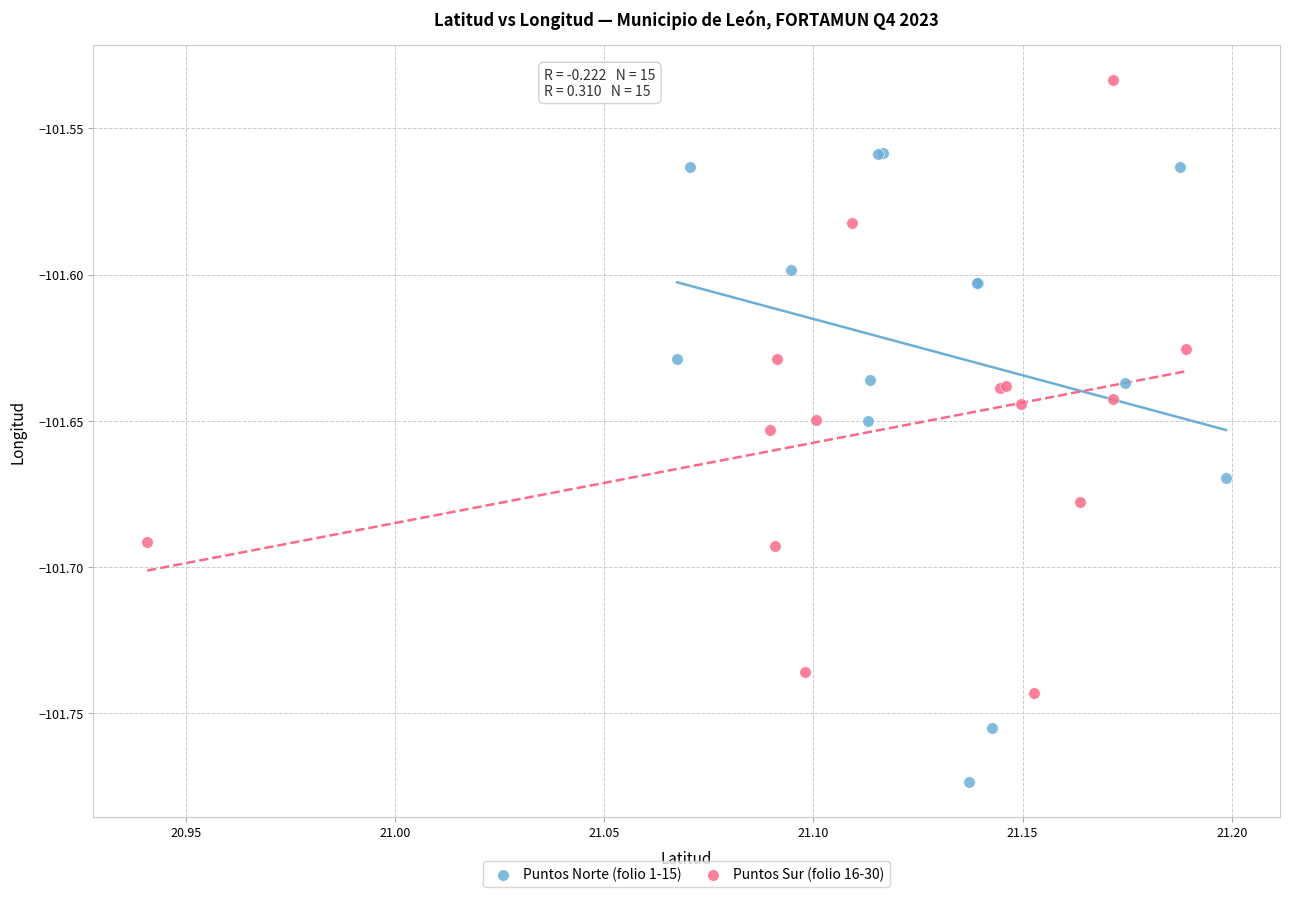

Which series contains the highest Y value?

Puntos Sur (folio 16-30)